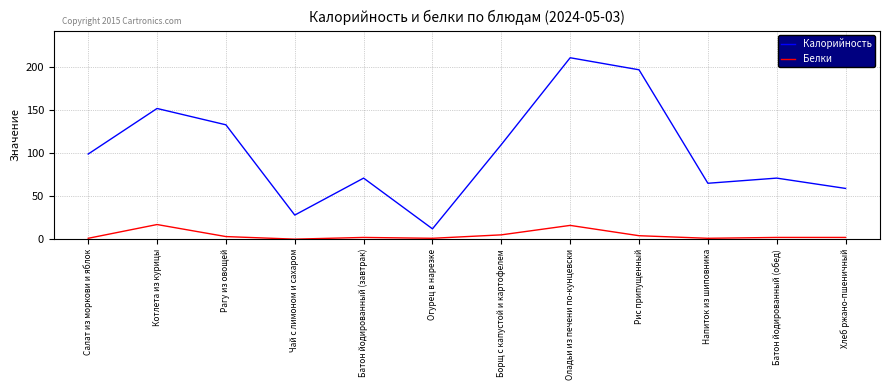

What is the maximum value for Калорийность?

211